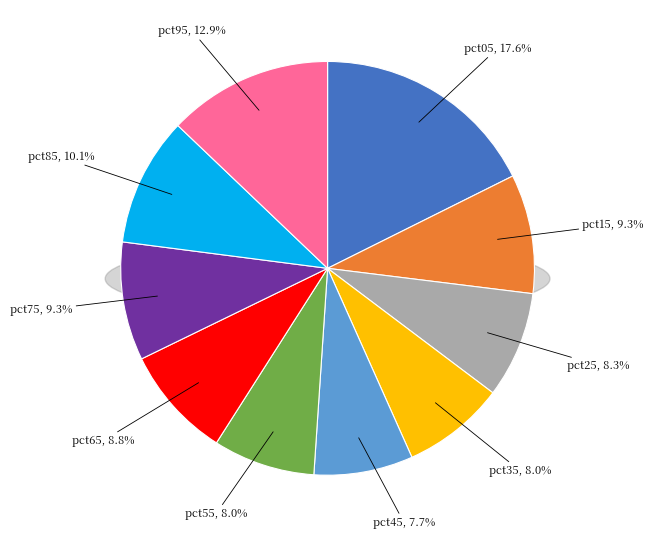

What portion of the pie excludes pct55?

92.0%